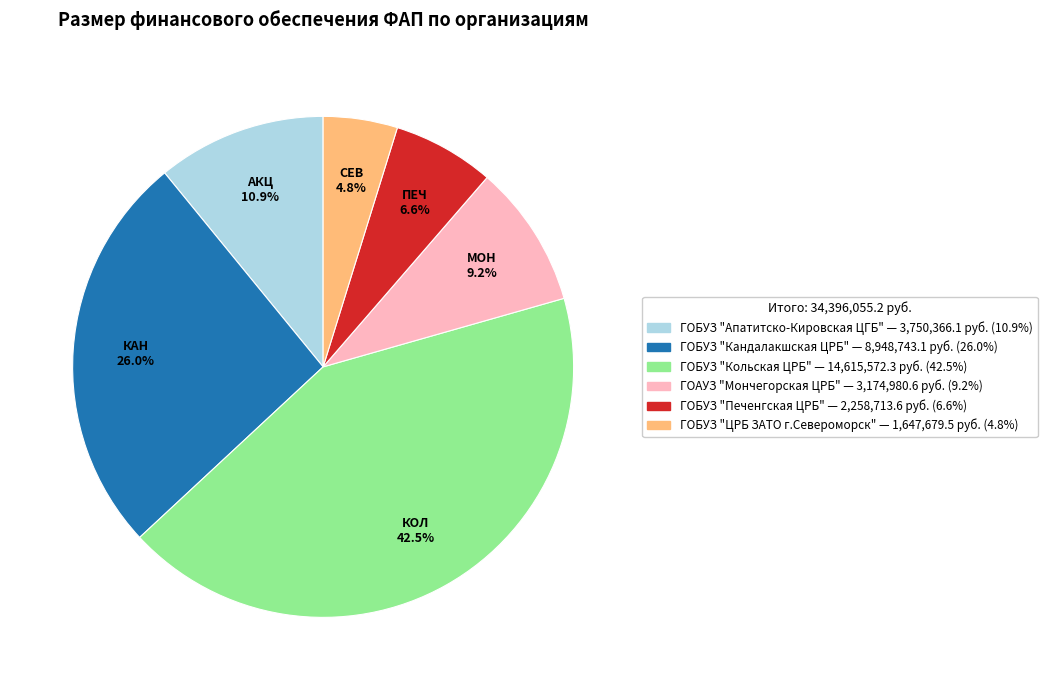

Does any single category account for the majority?

No